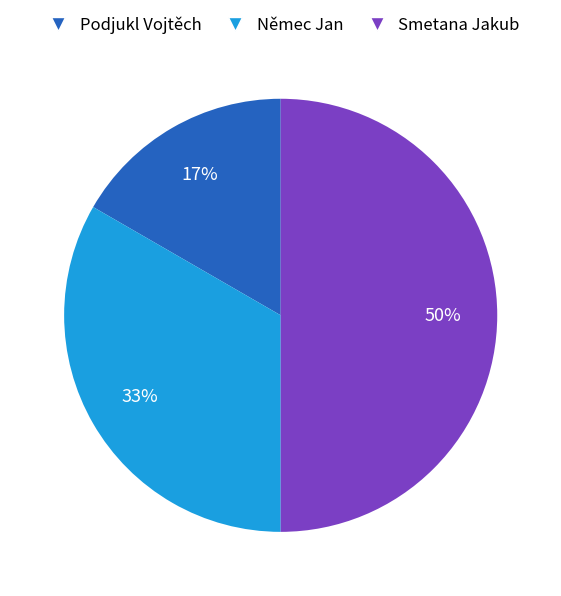

Do Smetana Jakub and Podjukl Vojtěch together represent more than half of the pie?

Yes